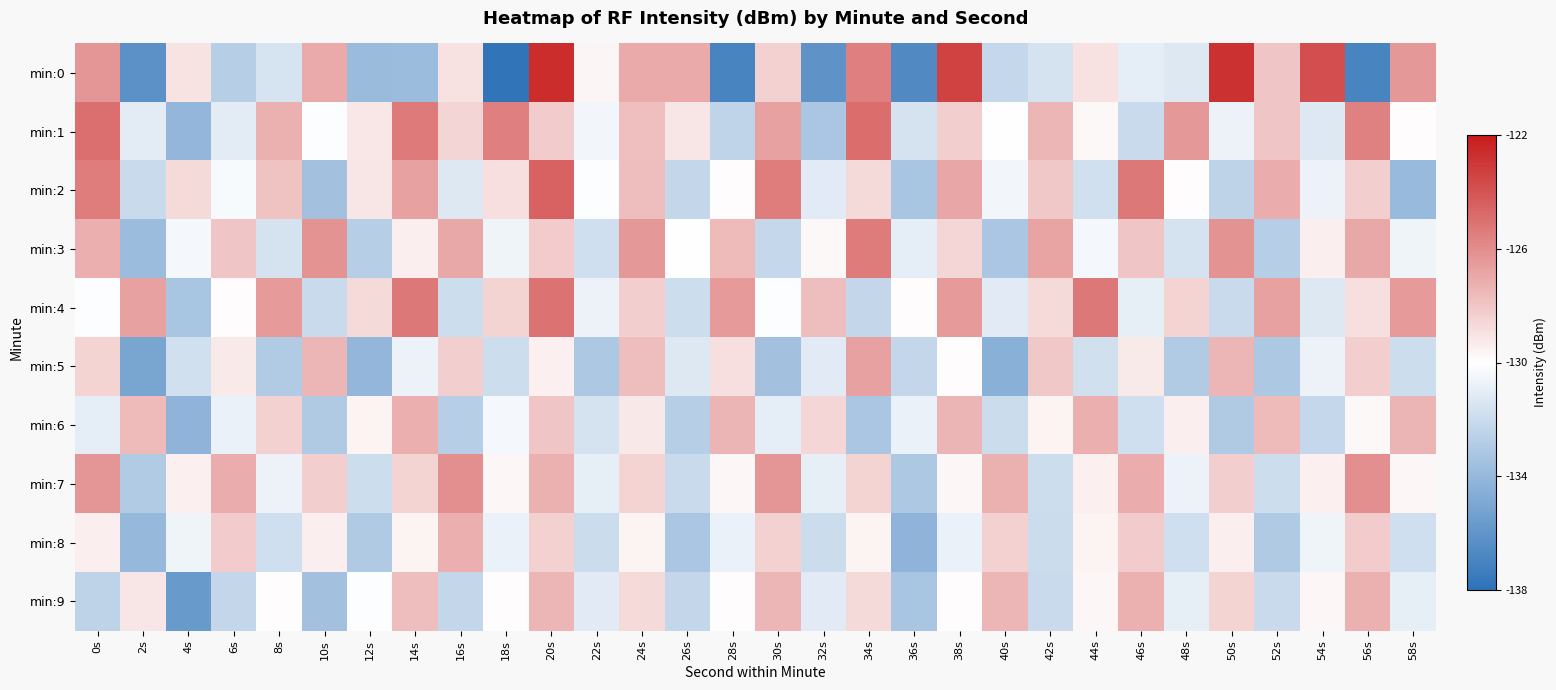

Which series has the widest spread of values?

min:0